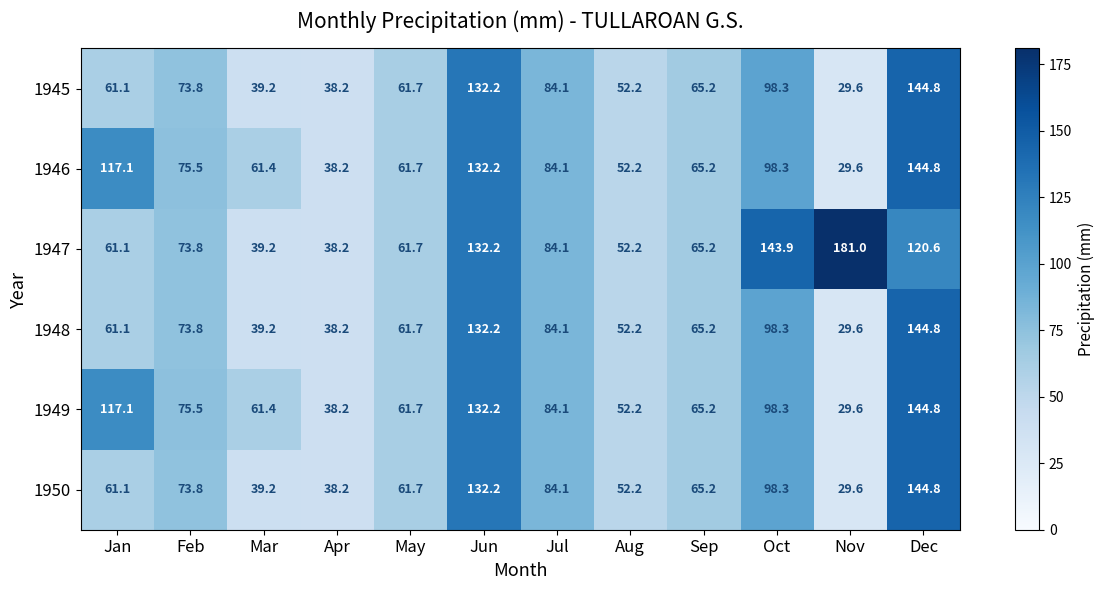

What value does the 1950 series have at Oct?

98.3